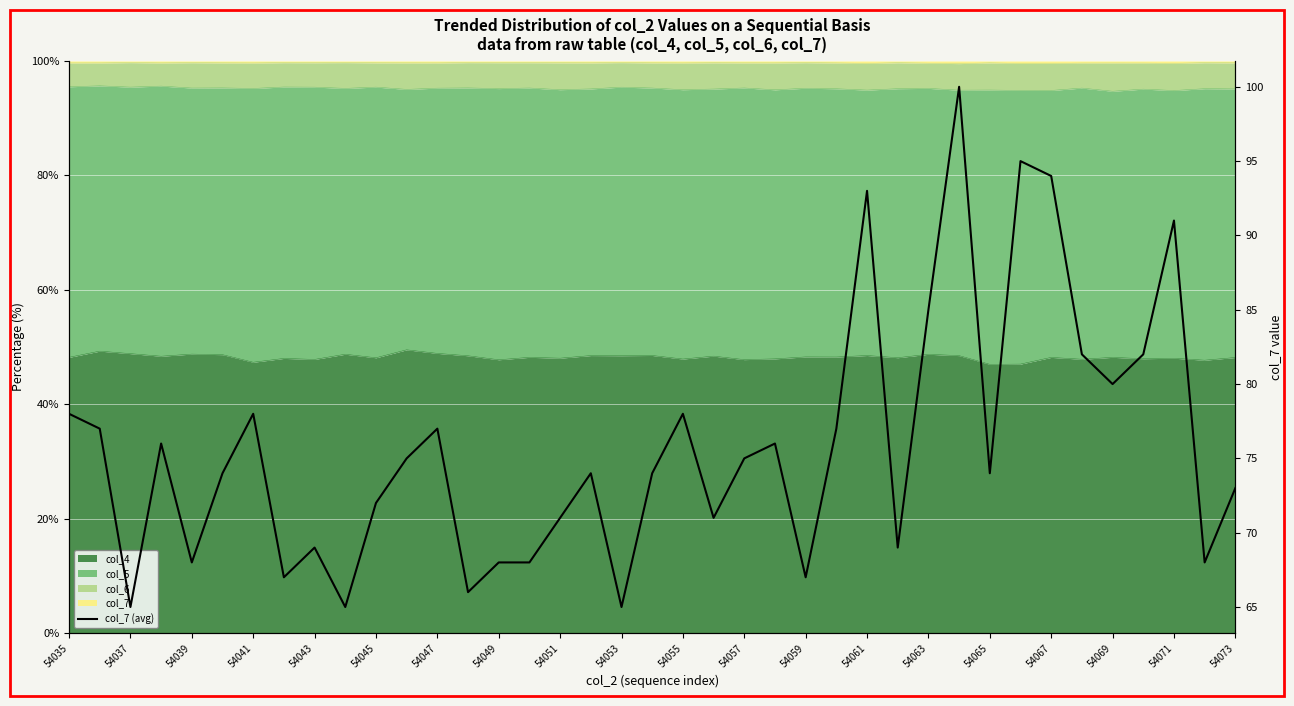

What is the value of the 31st point from the left?

74